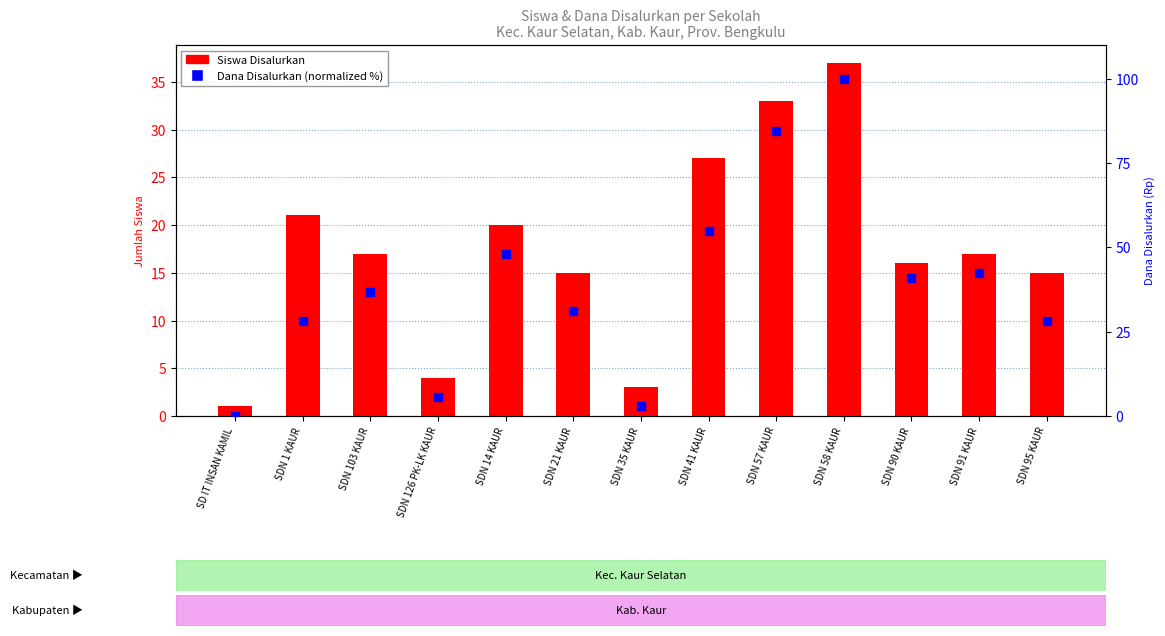

What is the total value across all series at SDN 1 KAUR?

49.2